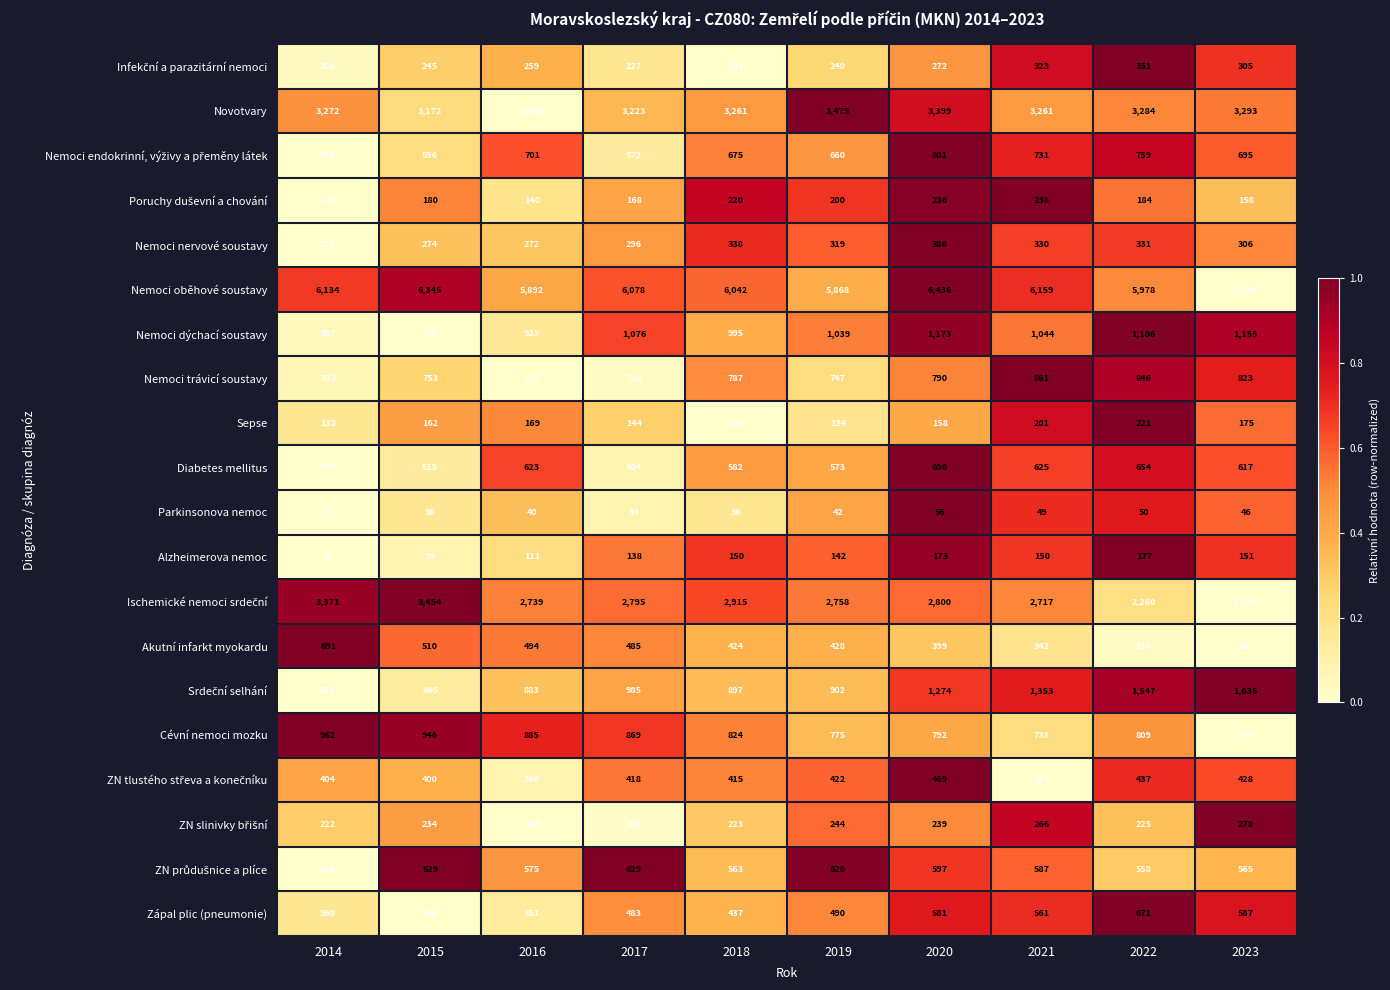

True or false: Cévní nemoci mozku has a value of 207 at 2018.

False